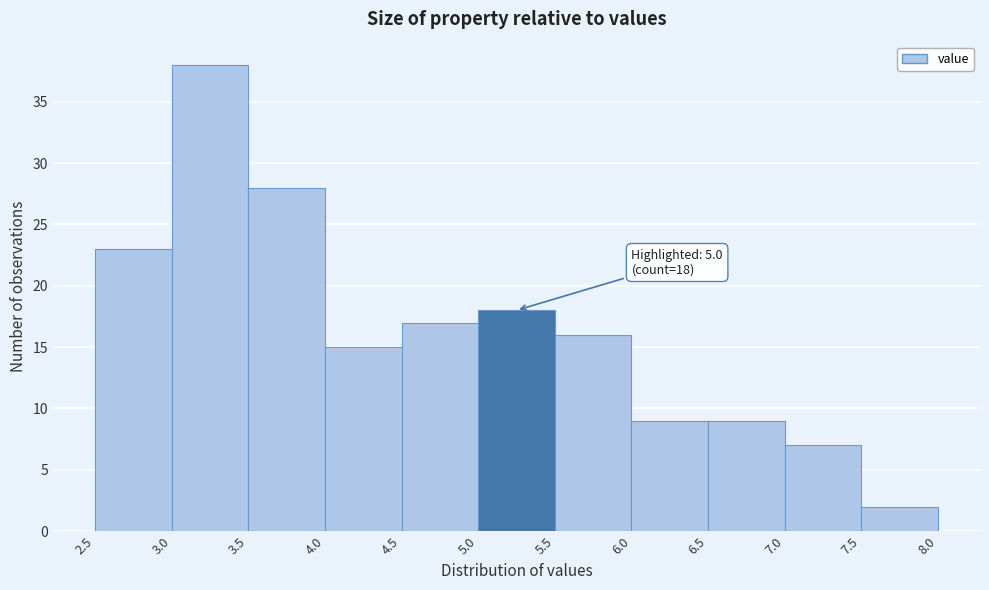

Over which range of the x-axis is the bar tallest?

3.0 to 3.5